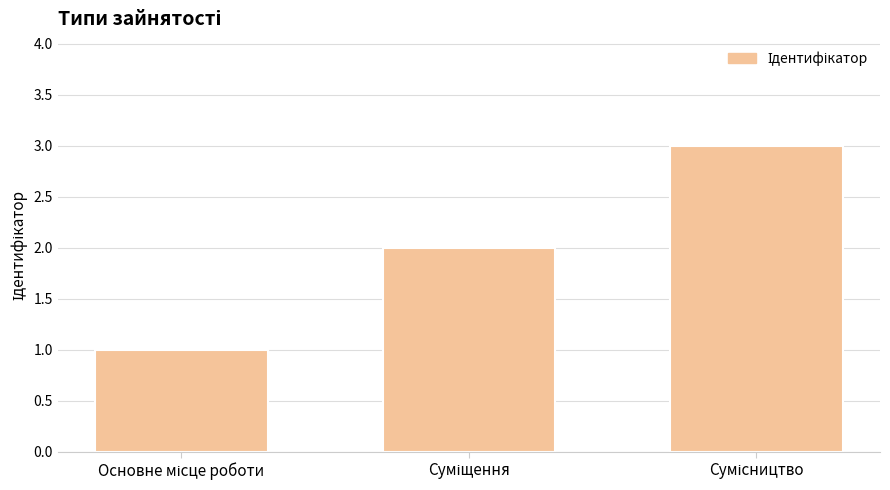

What is the sum of all values?

6